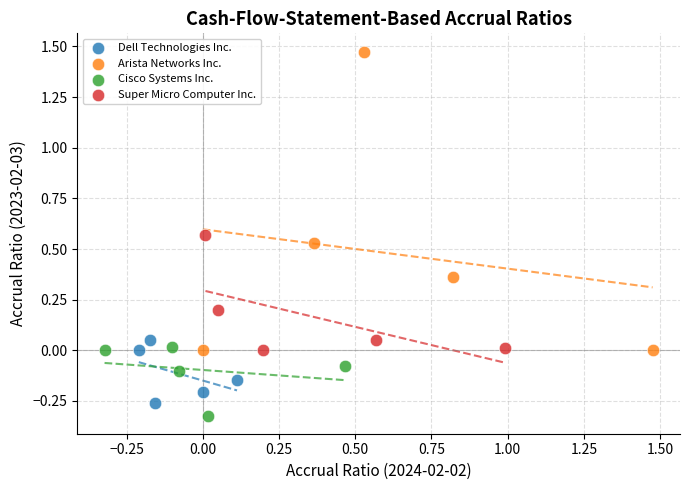

Which series contains the lowest Y value?

Cisco Systems Inc.